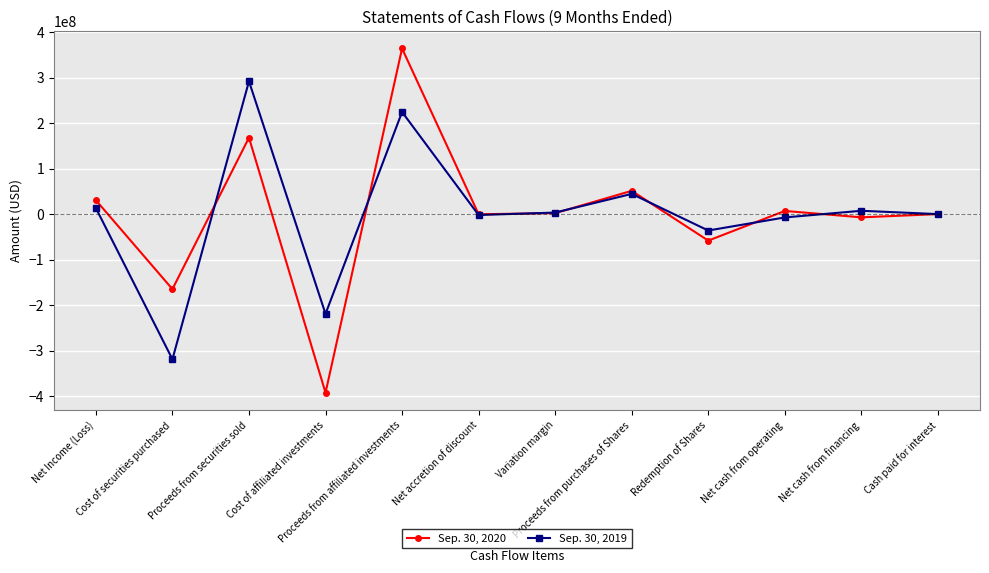

What is the highest value of the Sep. 30, 2019 series?

291920290